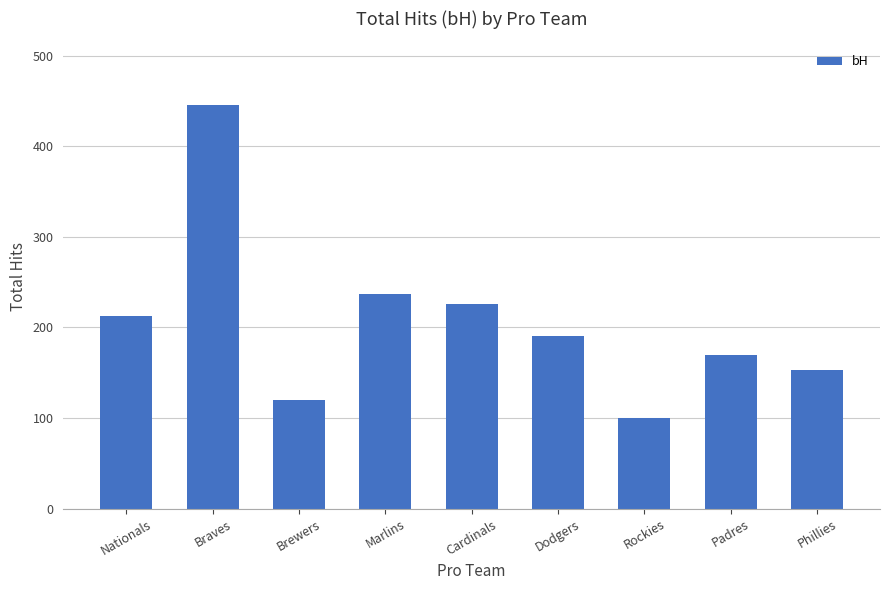

Rank the categories by value from lowest to highest.

Rockies, Brewers, Phillies, Padres, Dodgers, Nationals, Cardinals, Marlins, Braves